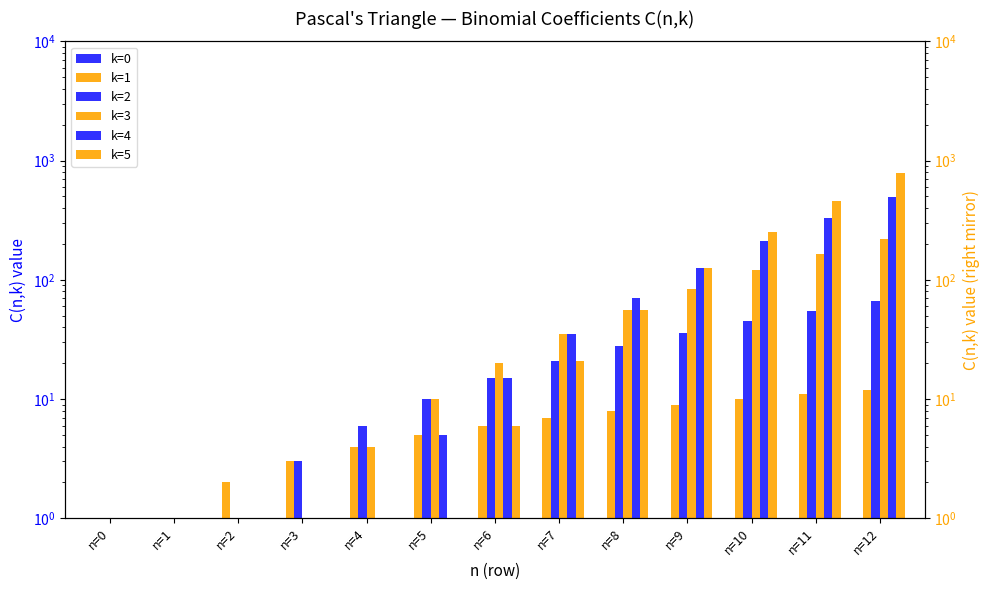

What is the sum of all k=1 values?

78.0